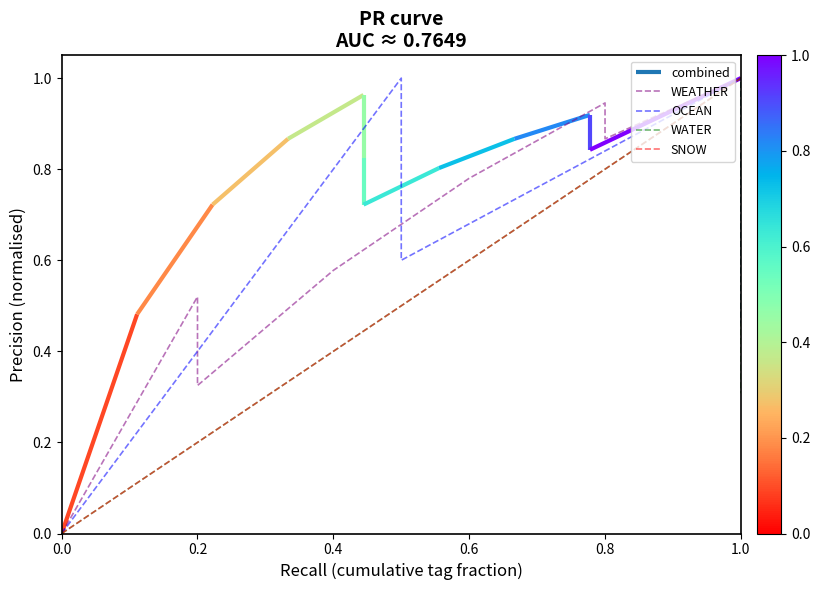

Between 0.2 and 0.8, which is larger?

0.8